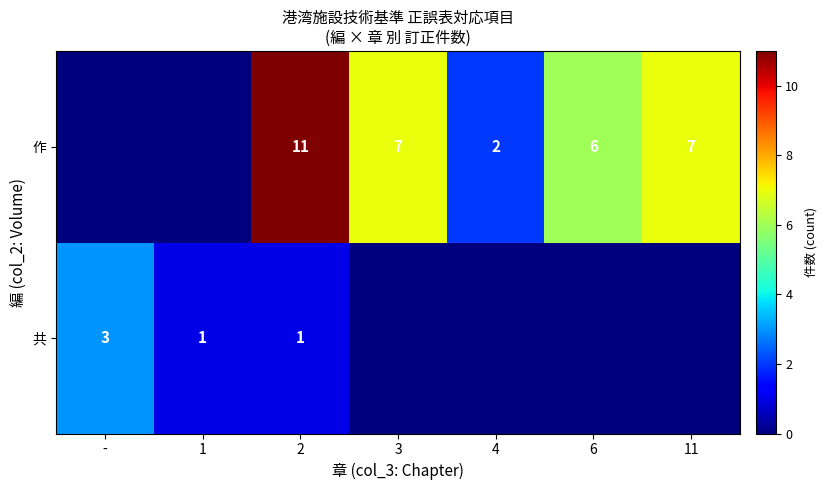

Is it true that 作 equals 18 at 2?

False